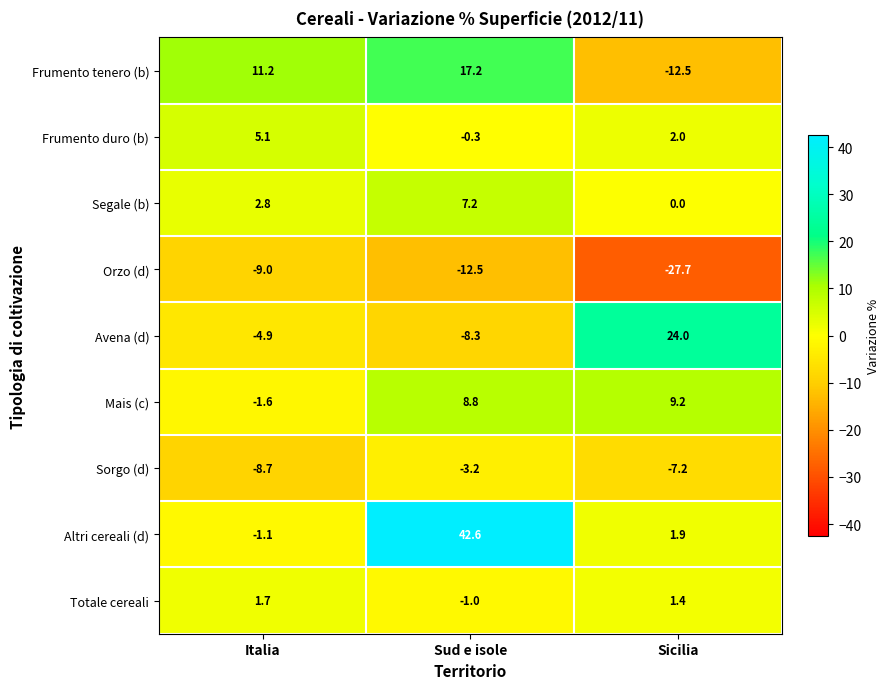

What is the maximum value for Frumento duro (b)?

5.1